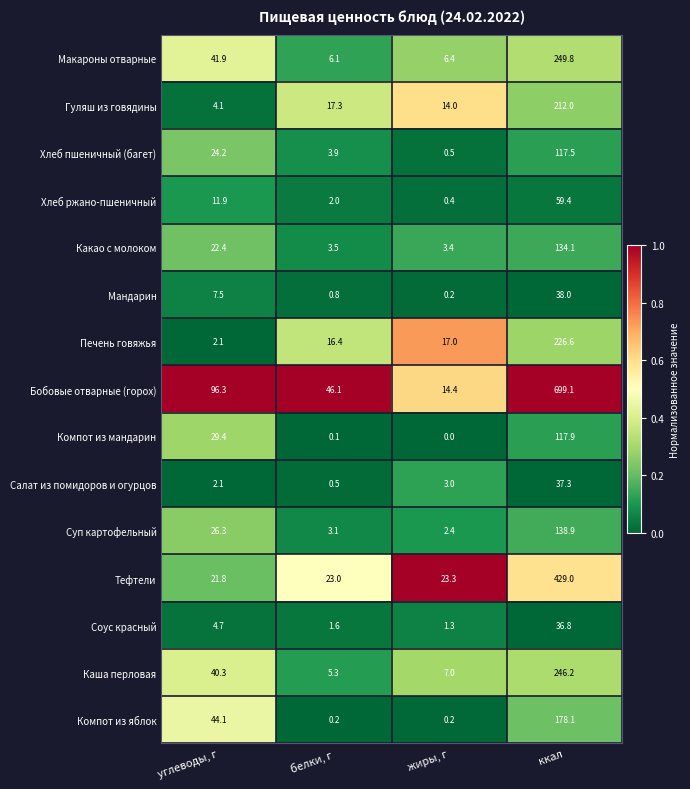

What is the difference between the highest and lowest values at ккал?

662.3